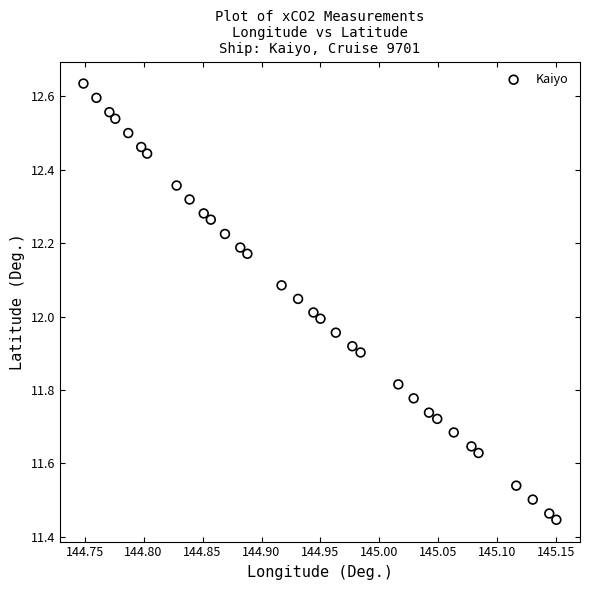

What is the range of X values (max minus min)?

0.4